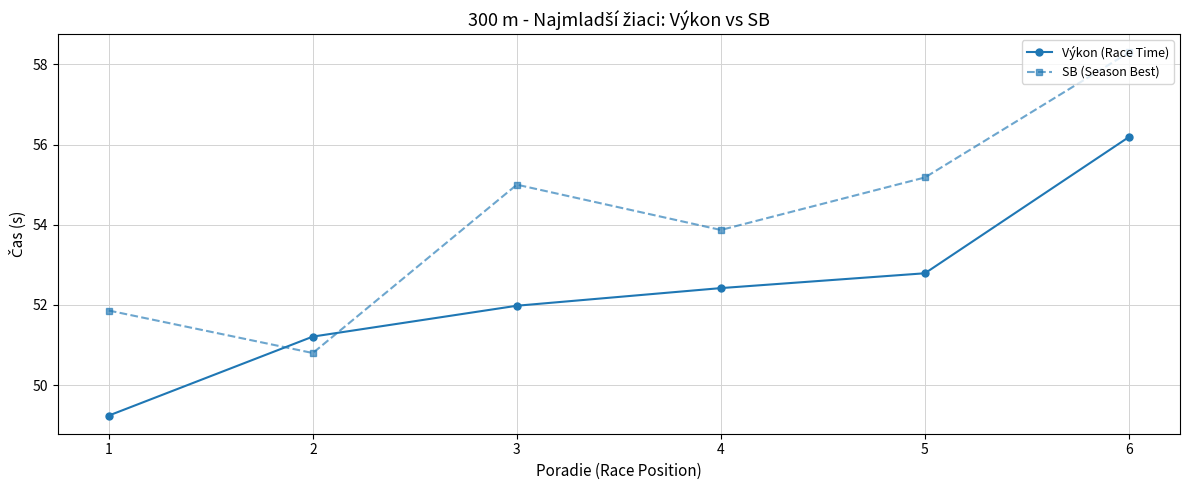

Reading right to left, what are all the values shown in this chart?

Výkon (Race Time): 56.2	52.8	52.4	52.0	51.2	49.2
SB (Season Best): 58.3	55.2	53.9	55.0	50.8	51.9